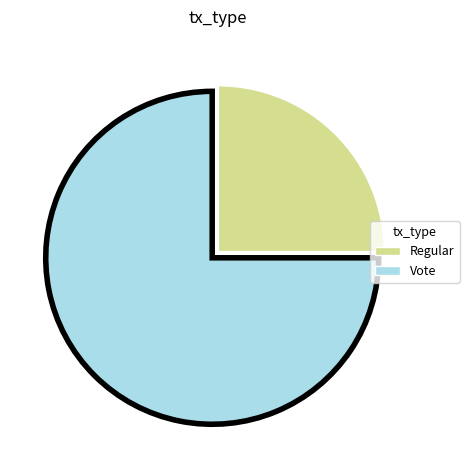

What is the majority slice?

Vote